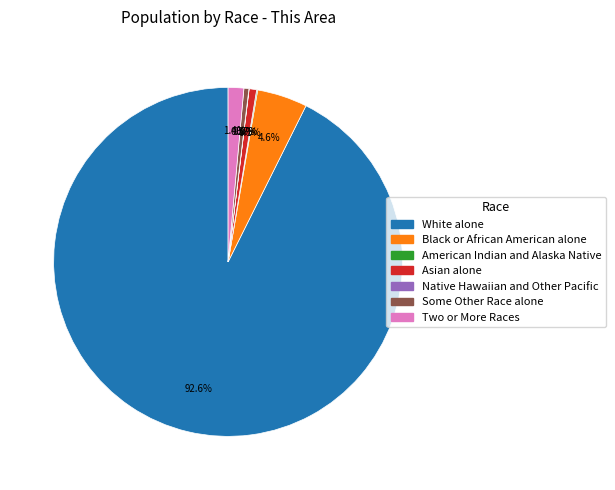

Approximately how many times larger is the value at Two or More Races compared to Some Other Race alone?

3.2